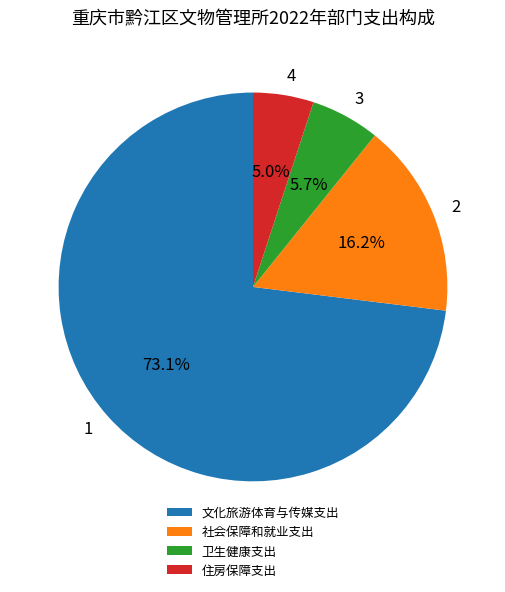

The 卫生健康支出 slice represents 20% of the pie. True or false?

False